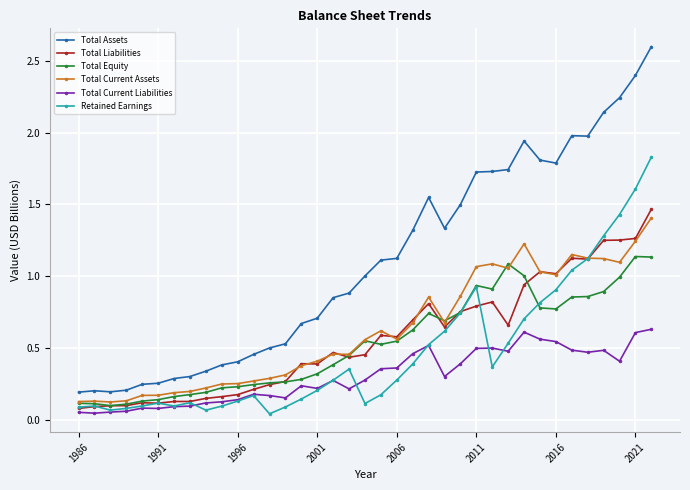

True or false: Retained Earnings and Total Assets cross at least once.

False